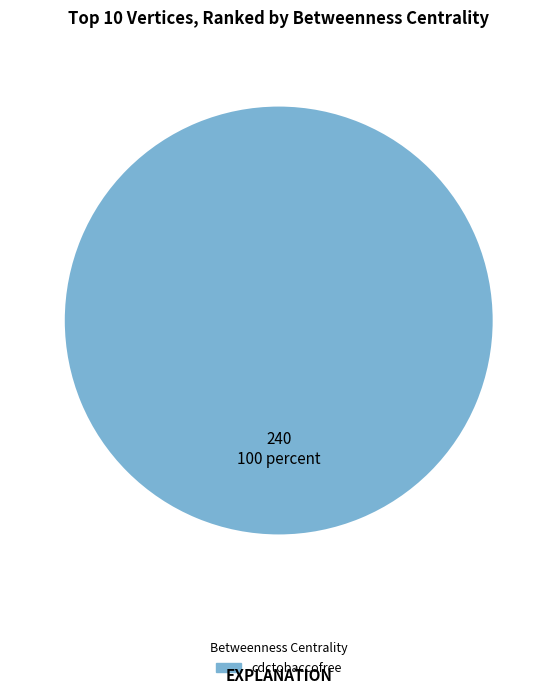

Is there any slice that represents more than half of the pie?

Yes